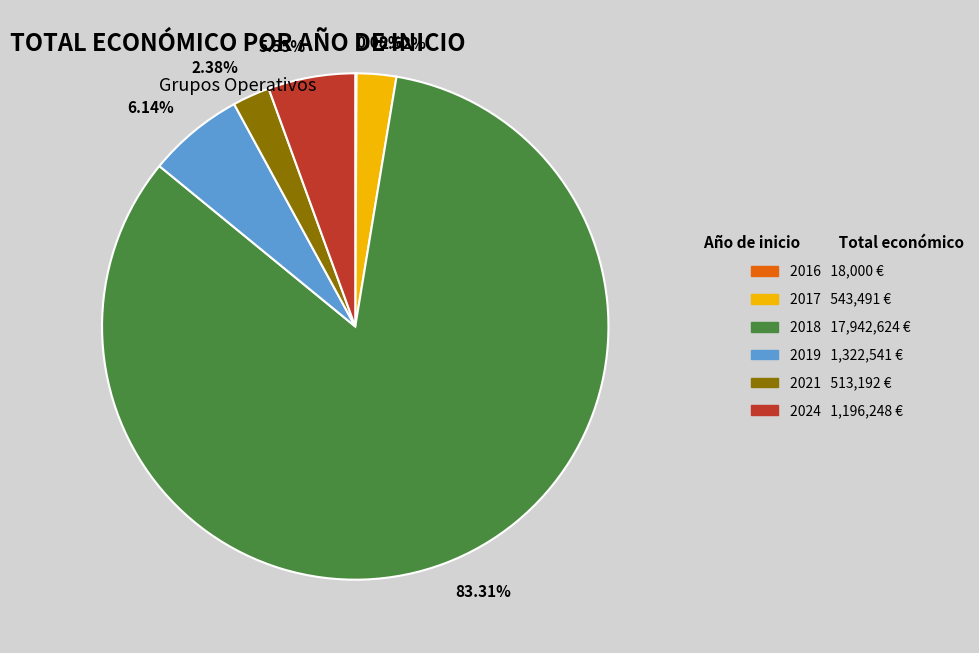

Is there a majority slice in this chart?

Yes